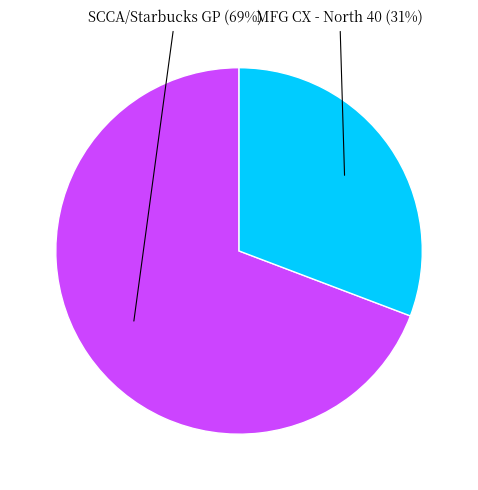

Does any single category account for the majority?

Yes